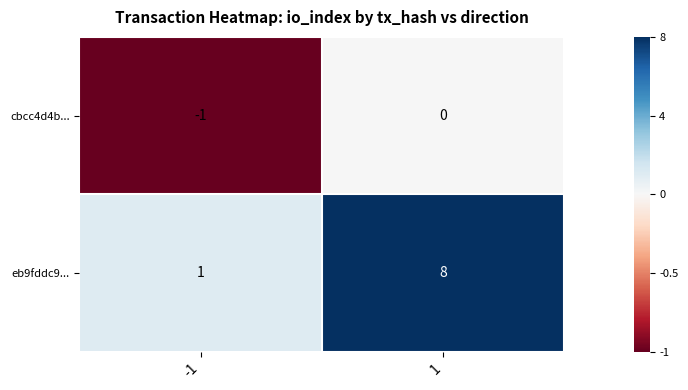

Reading right to left, extract all data points from this chart.

cbcc4d4b...: 1=0	-1=-1
eb9fddc9...: 1=8	-1=1